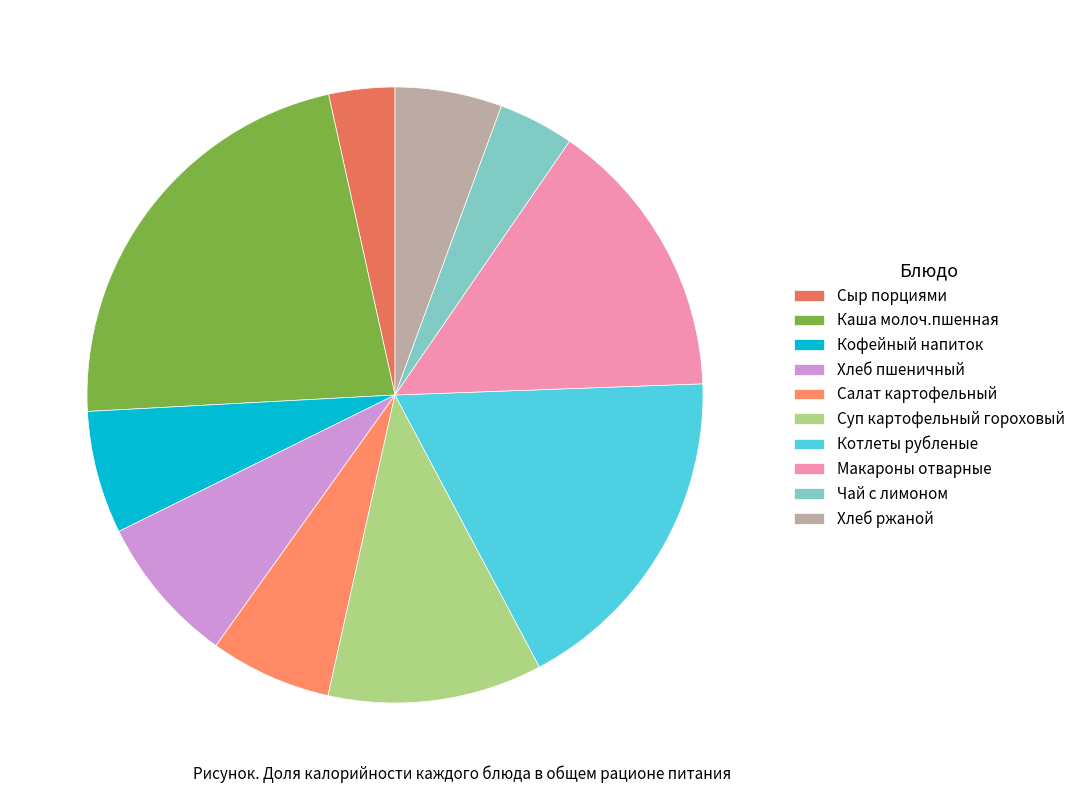

How many segments does this pie chart have?

10